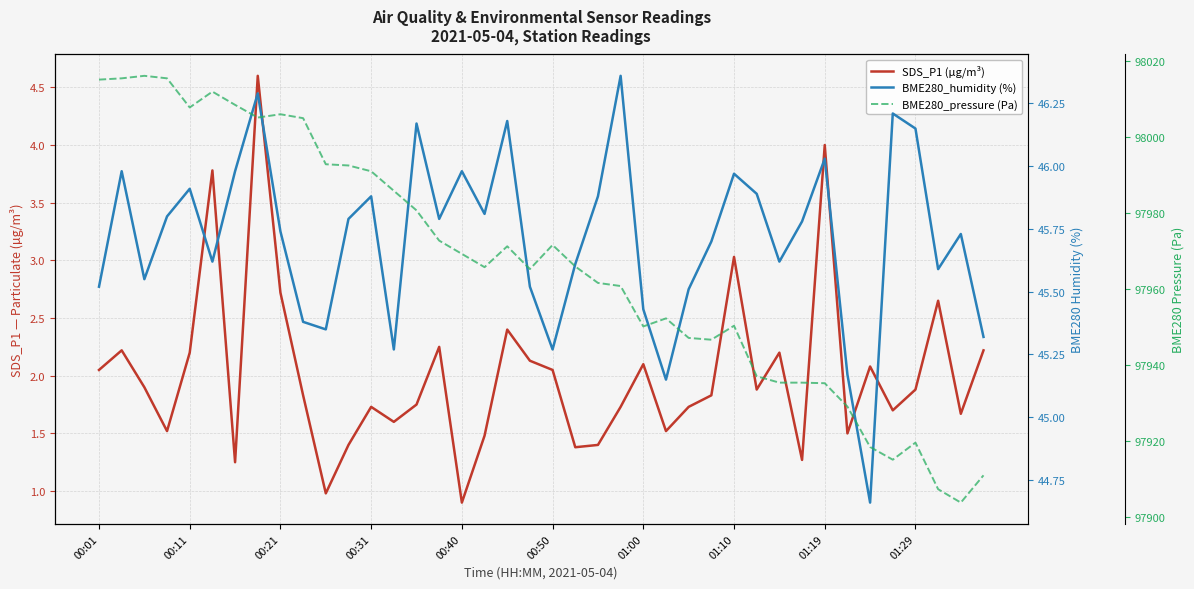

What is the highest value of the BME280_humidity (%) series?

46.4